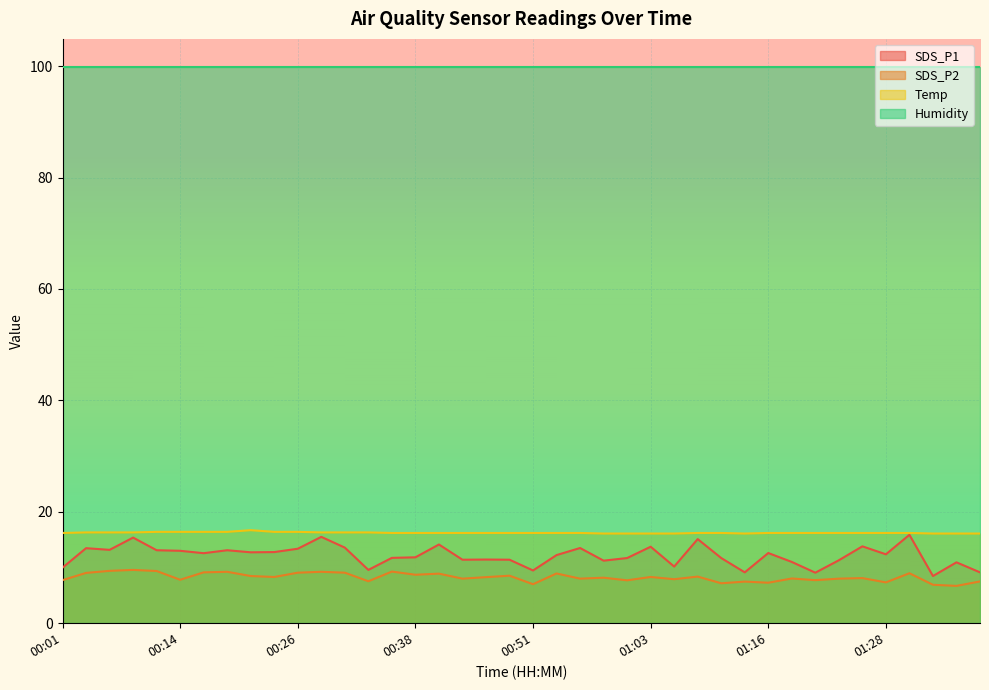

In Temp, how many points are higher than both neighbors (excluding endpoints)?

1